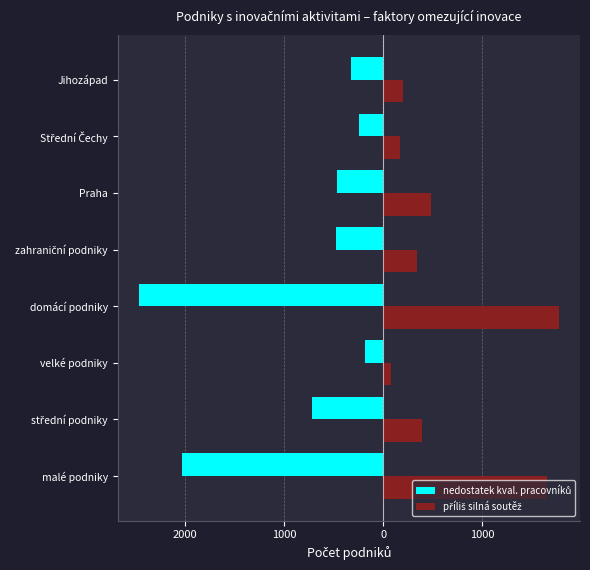

List the series in order of their overall mean, highest first.

příliš silná soutěž, nedostatek kval. pracovníků